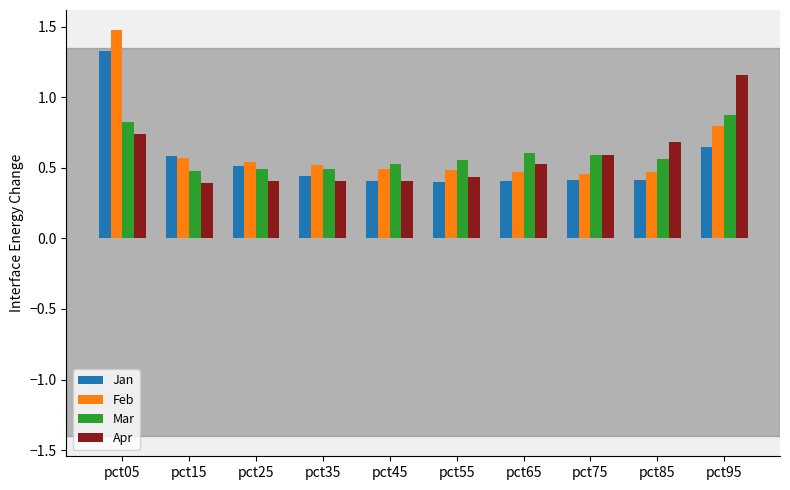

Count the Apr values in the range 0 to 1.

9